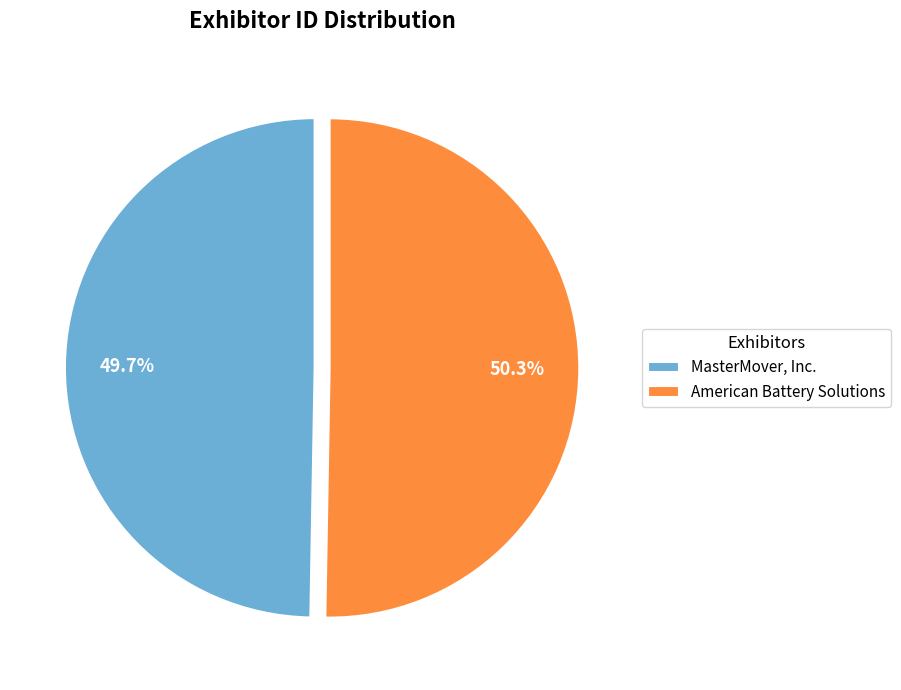

How many slices are in this pie chart?

2